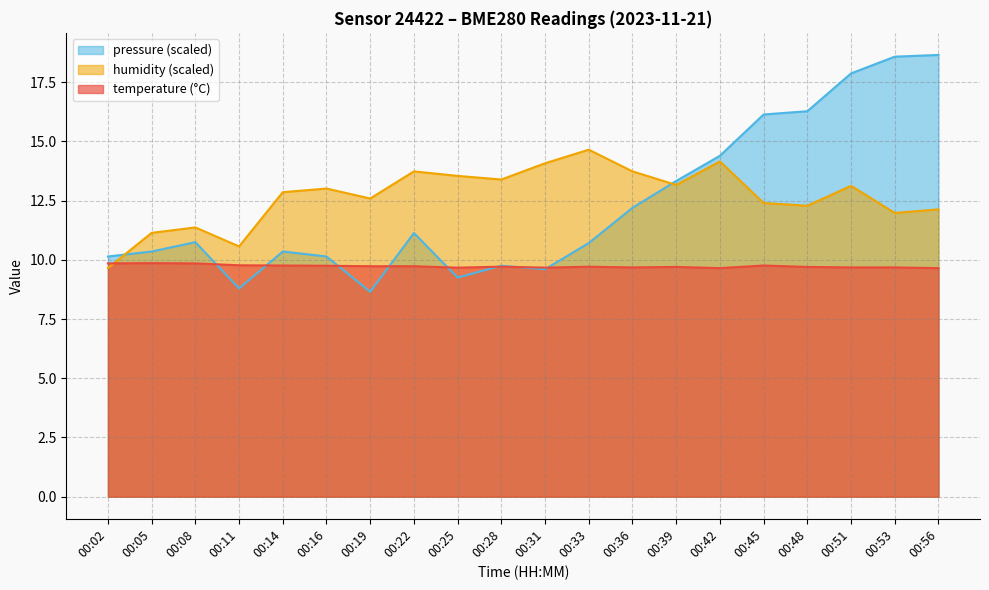

At which label does humidity first exceed 13?

00:16